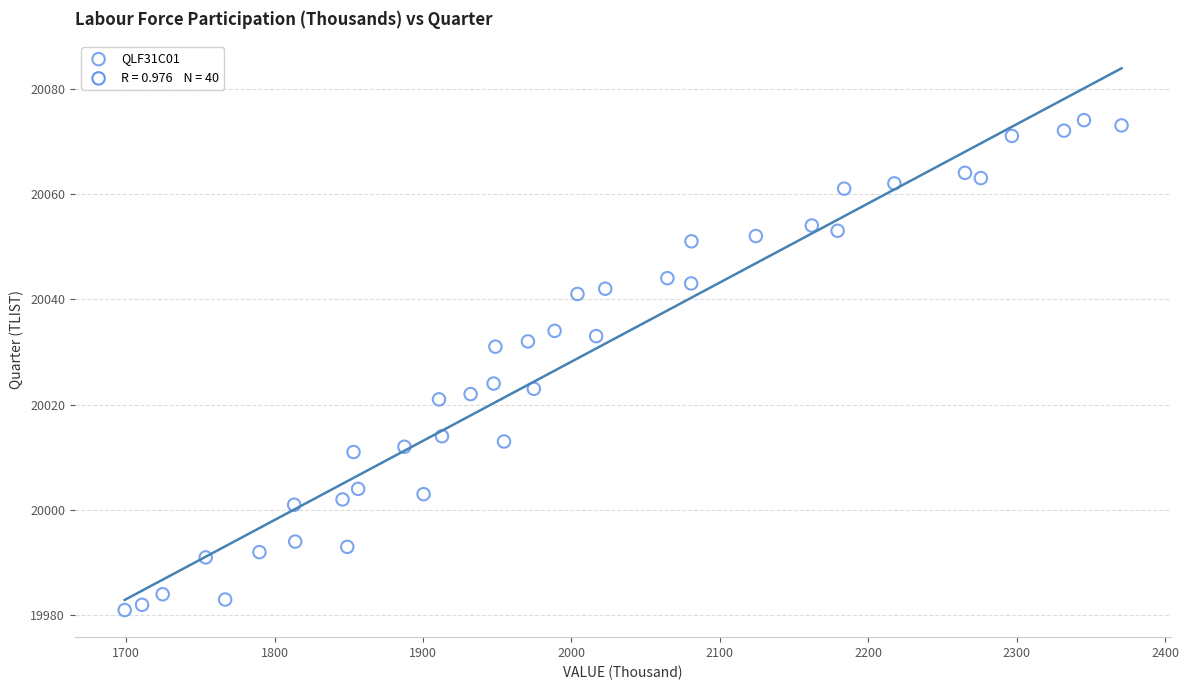

What is the range of Y values (max minus min)?

93